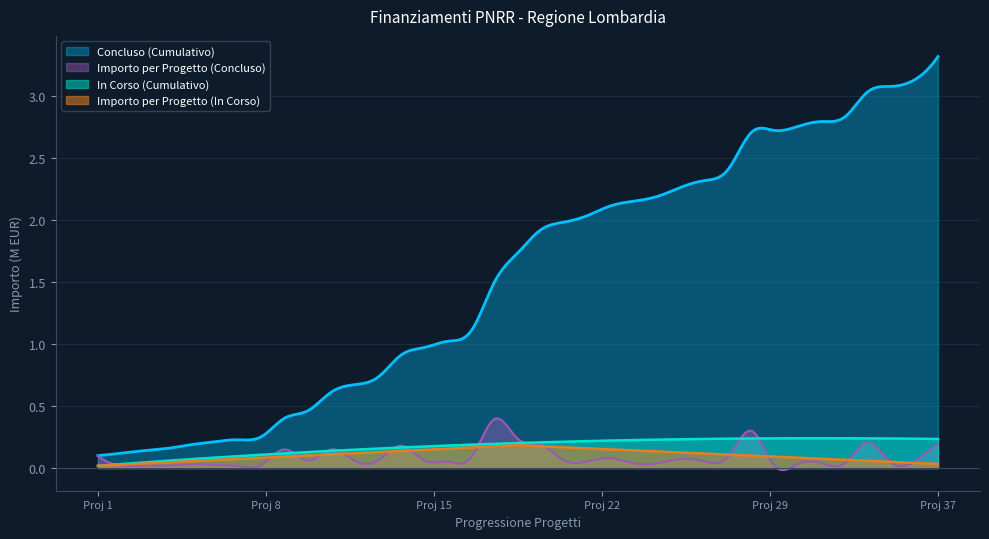

Is it true that Importo per Progetto (In Corso) equals 0.0 at Proj 37?

True